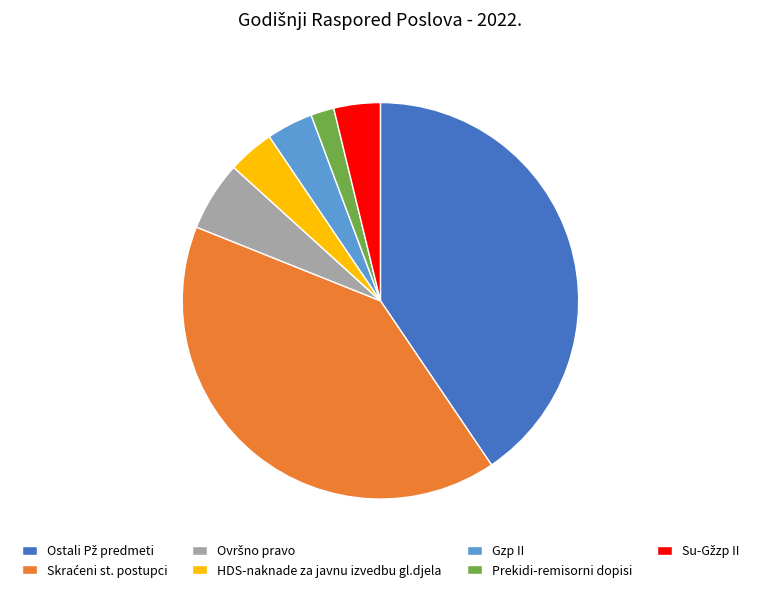

Which category has the smallest portion of the pie?

Prekidi-remisorni dopisi